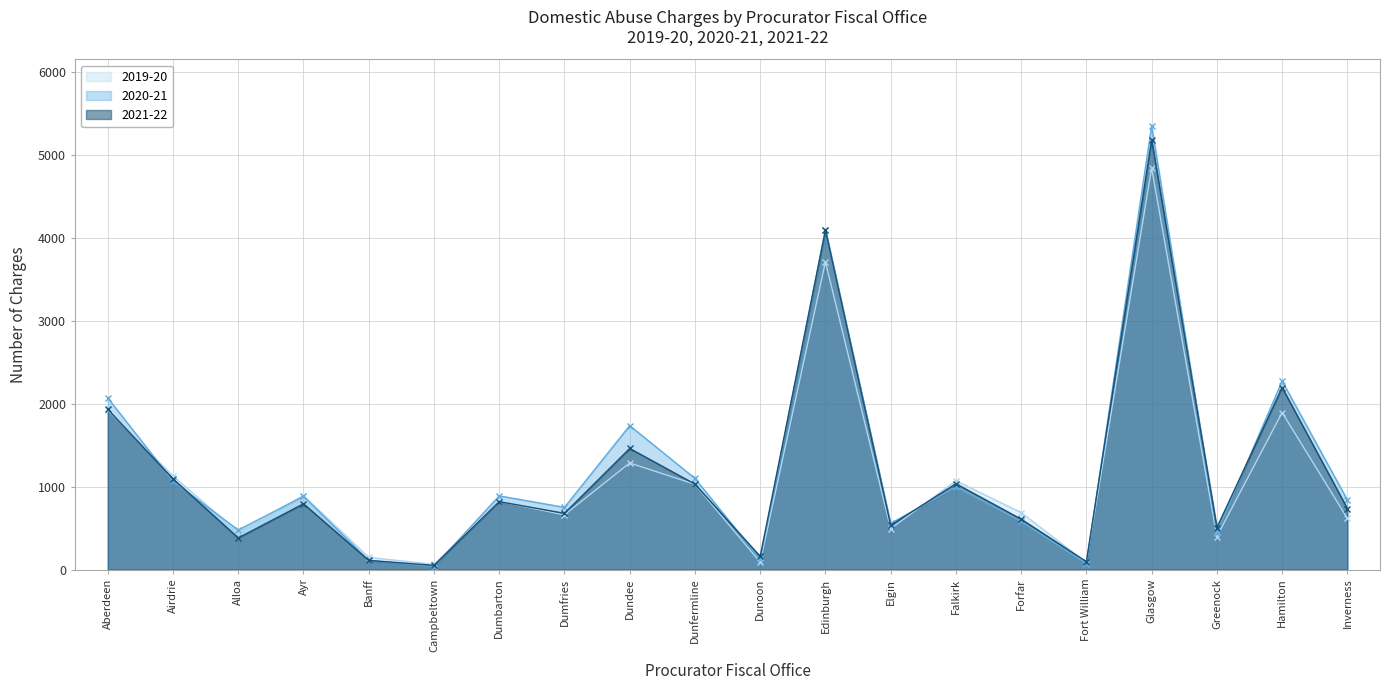

Does the chart have visible grid lines?

Yes